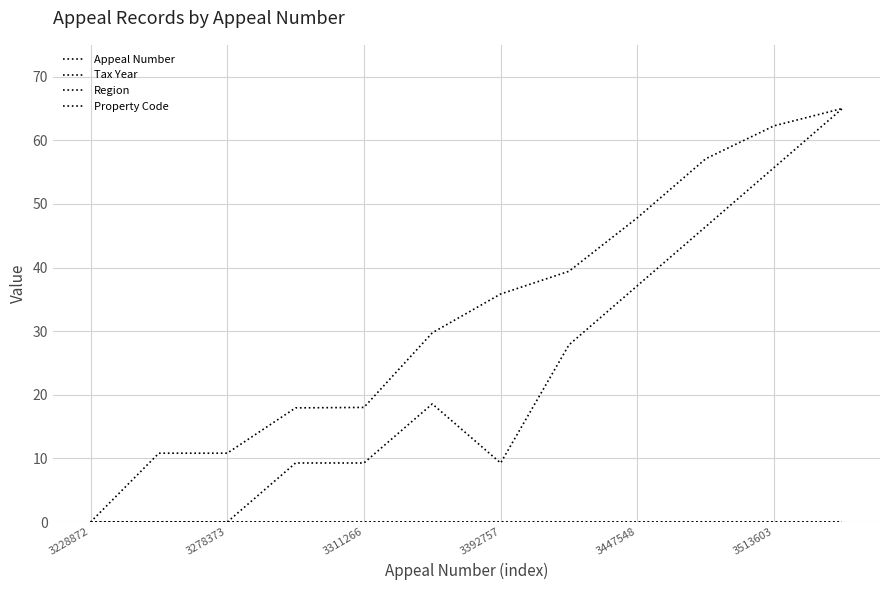

Does the chart display data point markers on the line(s)?

No